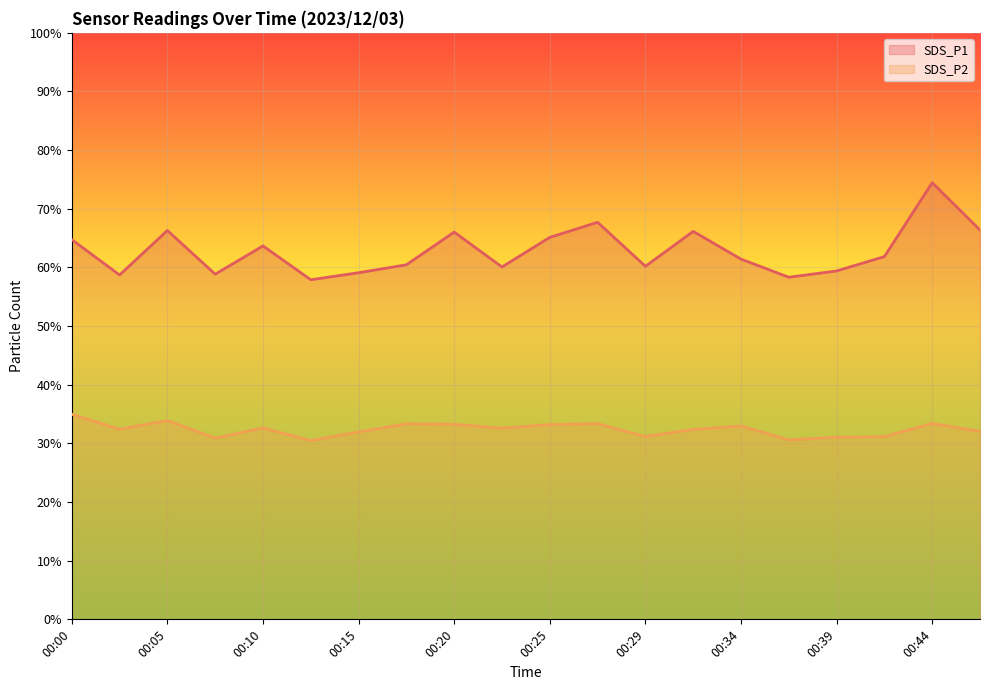

True or false: SDS_P1 and SDS_P2 intersect in this chart.

False